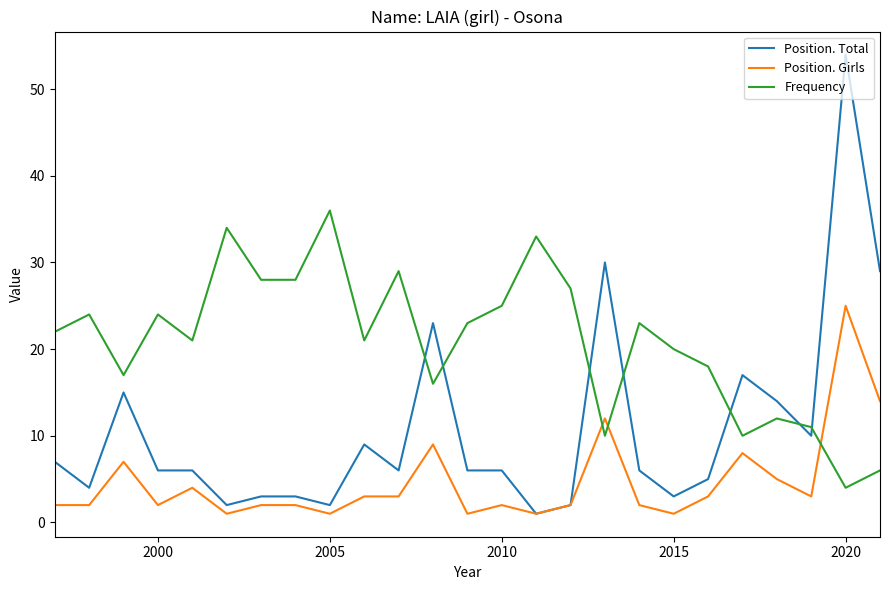

Which series has the largest total across all categories?

Frequency